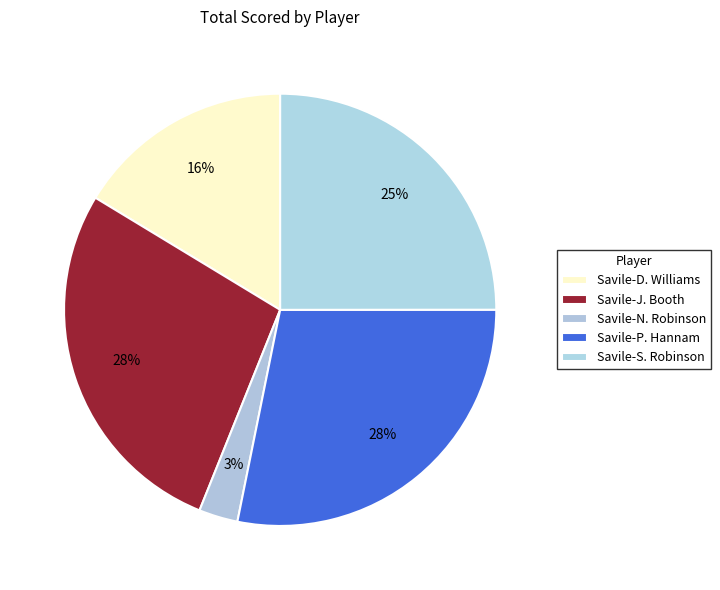

Count the number of slices in the pie.

5